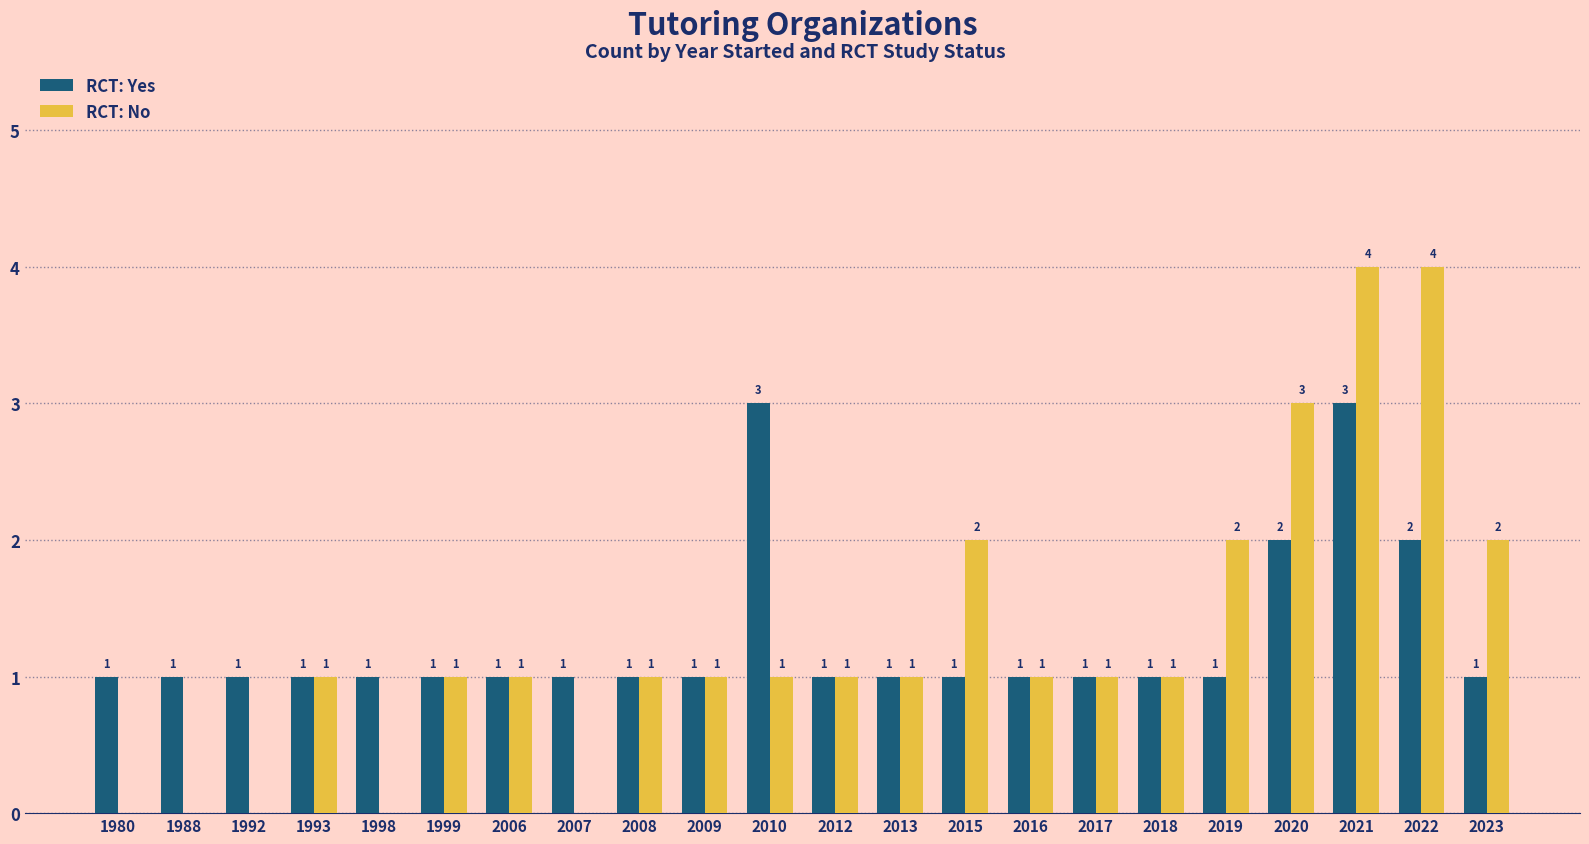

True or false: RCT: No has a value of 2 at 1999.

False